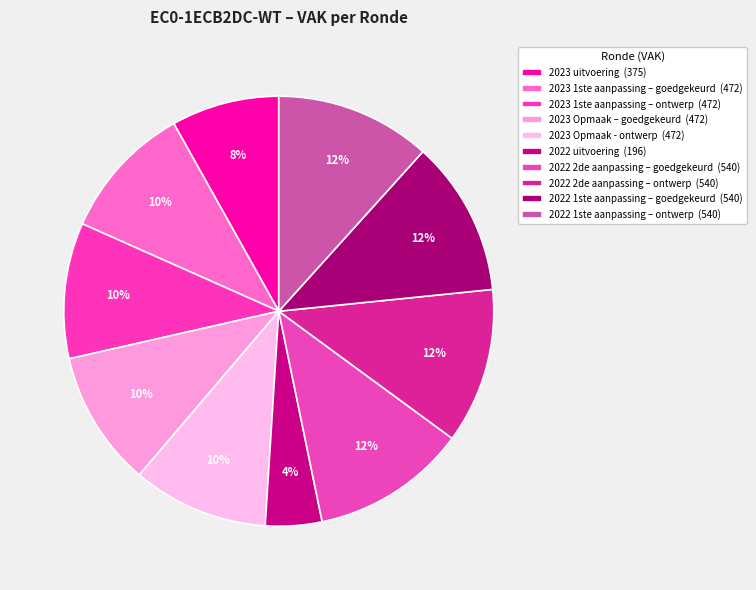

Is the sum of 2023 1ste aanpassing – ontwerp and 2022 uitvoering greater than half?

No